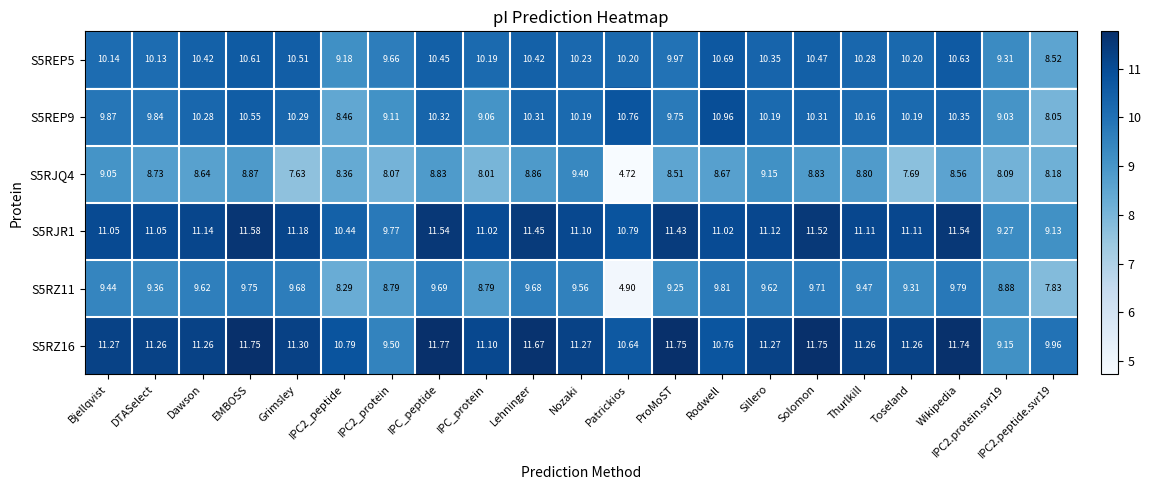

Which series has the widest spread of values?

S5RZ11